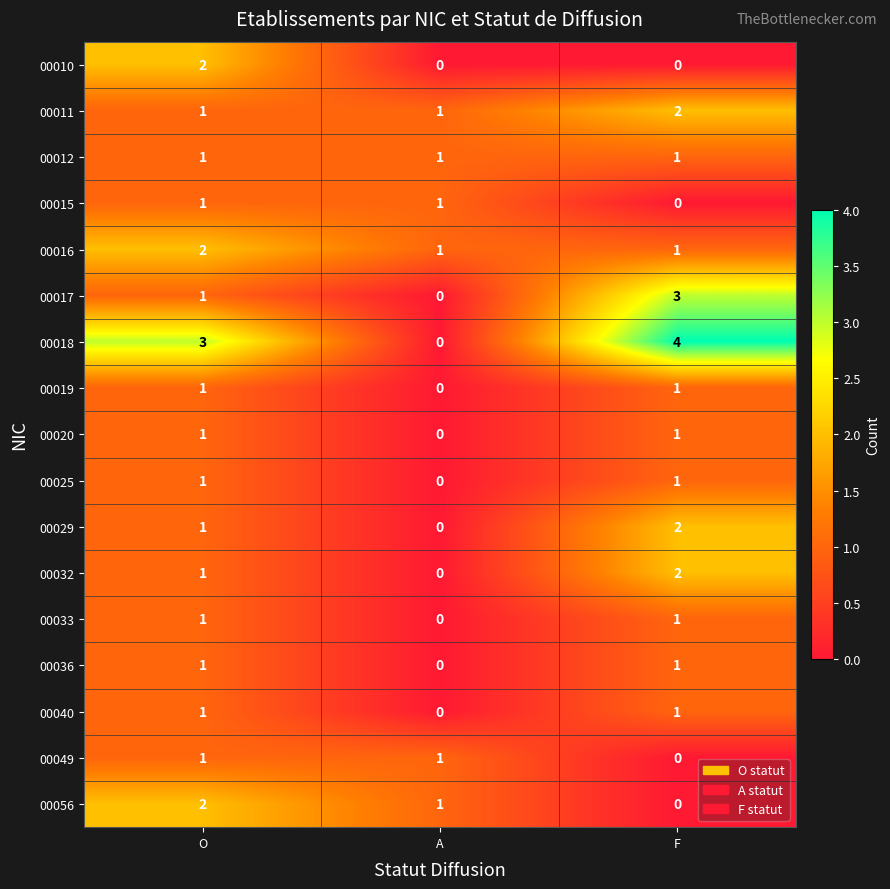

What is the sum of all 00012 values?

3